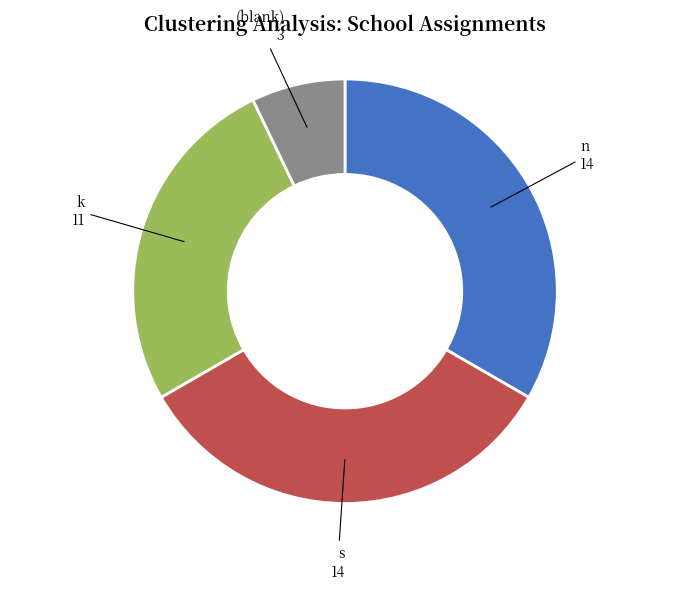

The k slice represents 26% of the pie. True or false?

True